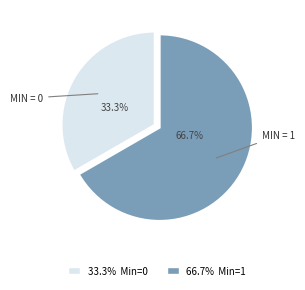

Does any single category account for the majority?

Yes